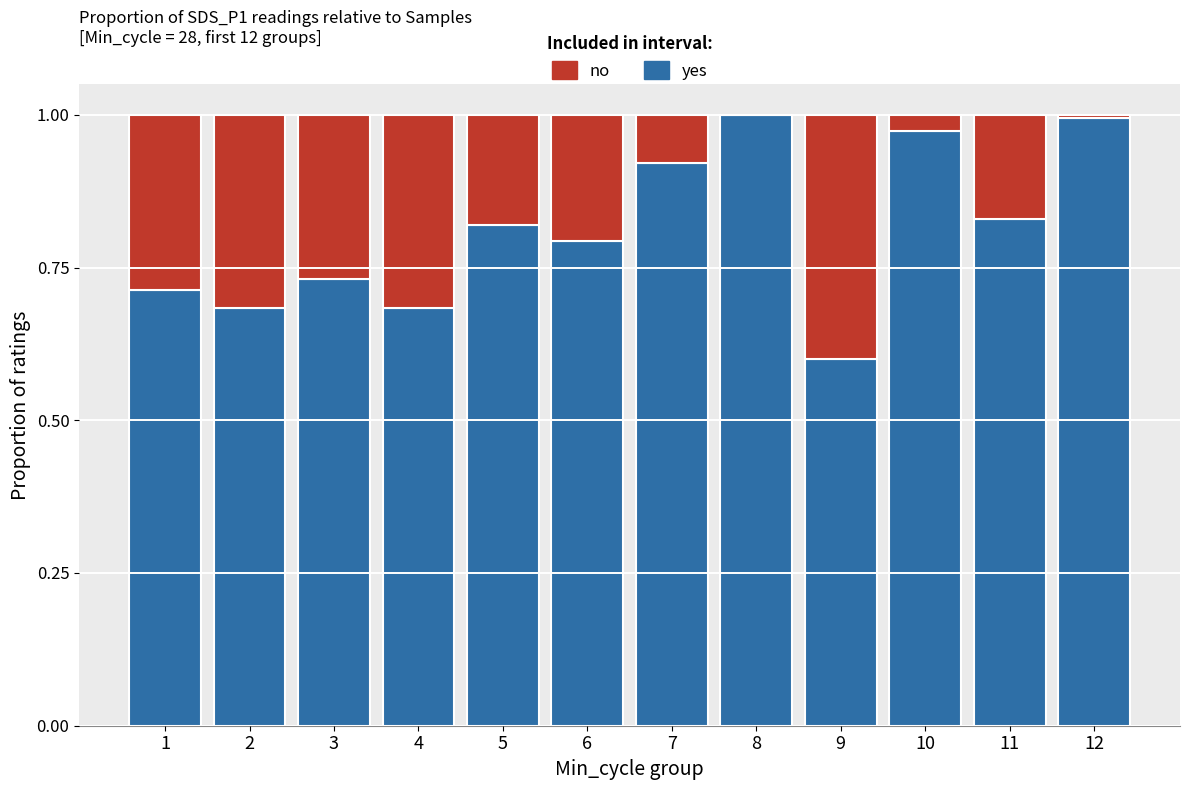

True or false: yes has a value of 1.6 at 8.

False